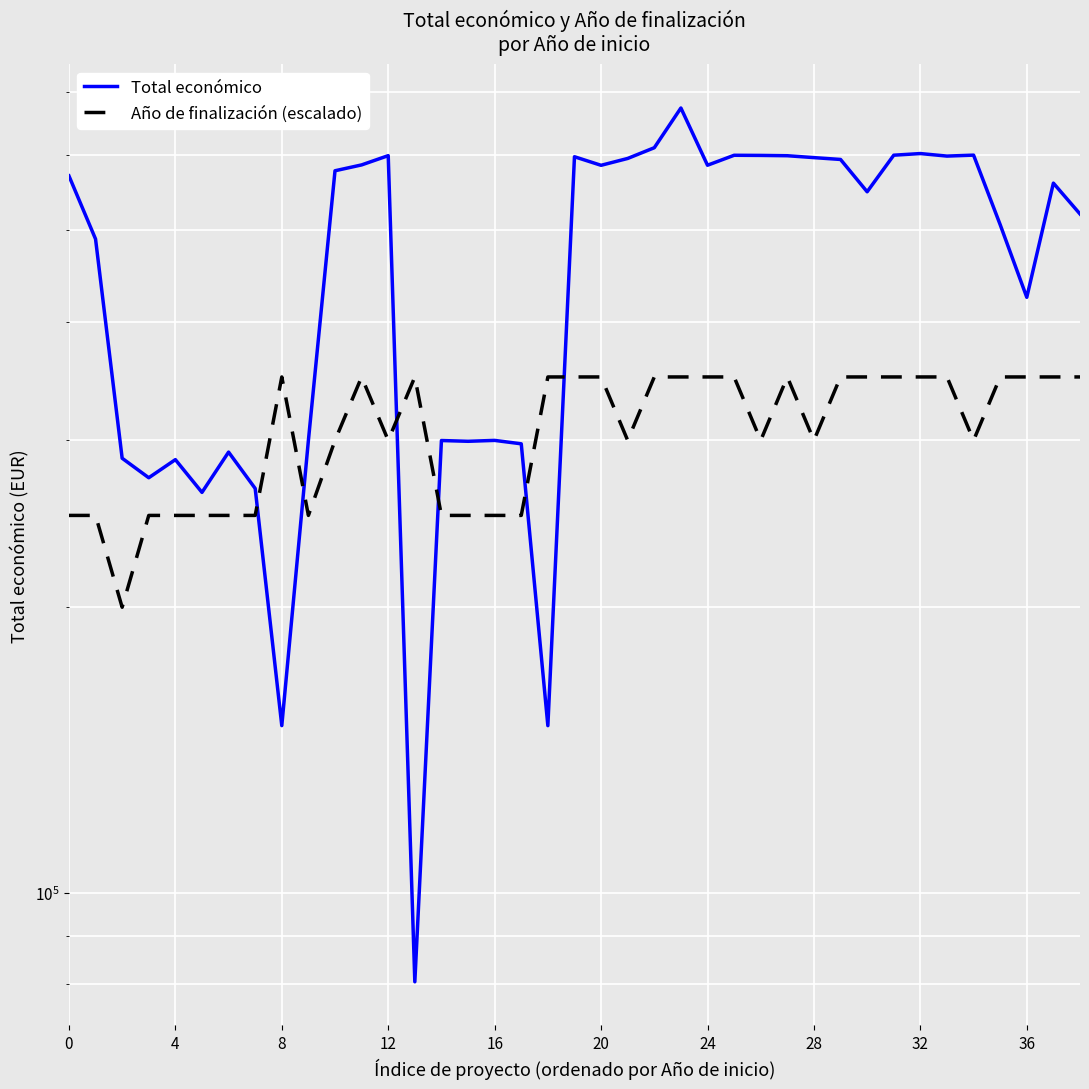

What is the sum of all Año de finalización (escalado) values?

12000000